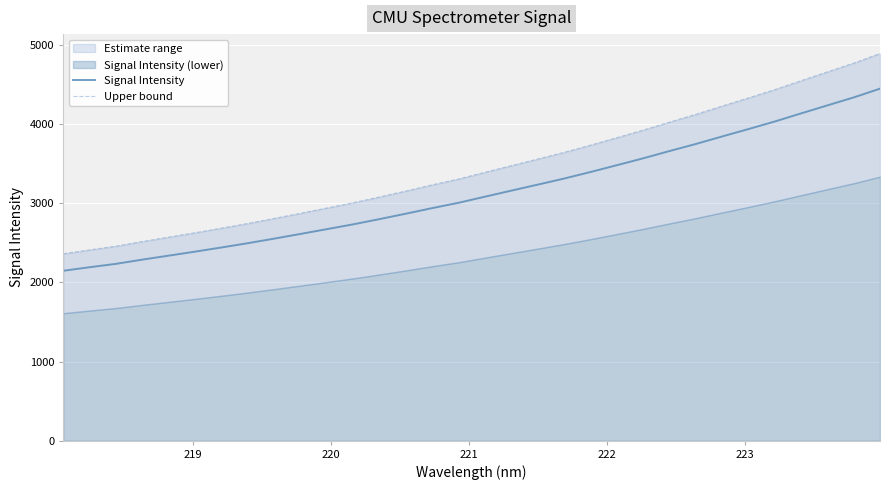

Reading left to right, what are all the values shown in this chart?

Signal Intensity: 2146.1	2191.1	2233.8	2287.2	2337.5	2388.1	2440.6	2494.7	2552.5	2611.7	2672.2	2732.9	2799.2	2867.7	2938.3	3005.5	3082.4	3158.8	3234.5	3311.1	3393.7	3479.7	3566.6	3658.4	3747.8	3842.6	3936.2	4031.9	4134.2	4235.5	4336.0	4446.8
Upper bound: 2360.7	2410.2	2457.1	2515.9	2571.3	2626.9	2684.7	2744.2	2807.7	2872.9	2939.4	3006.2	3079.2	3154.4	3232.1	3306.0	3390.7	3474.6	3558.0	3642.2	3733.0	3827.6	3923.3	4024.2	4122.6	4226.9	4329.8	4435.1	4547.6	4659.0	4769.6	4891.5